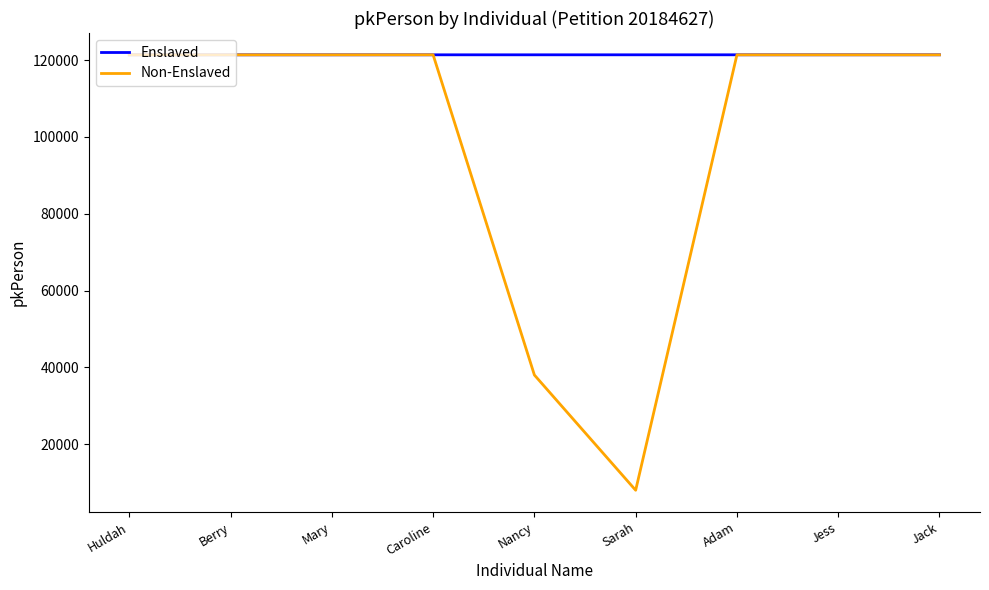

What is the average value of the Enslaved series?

121369